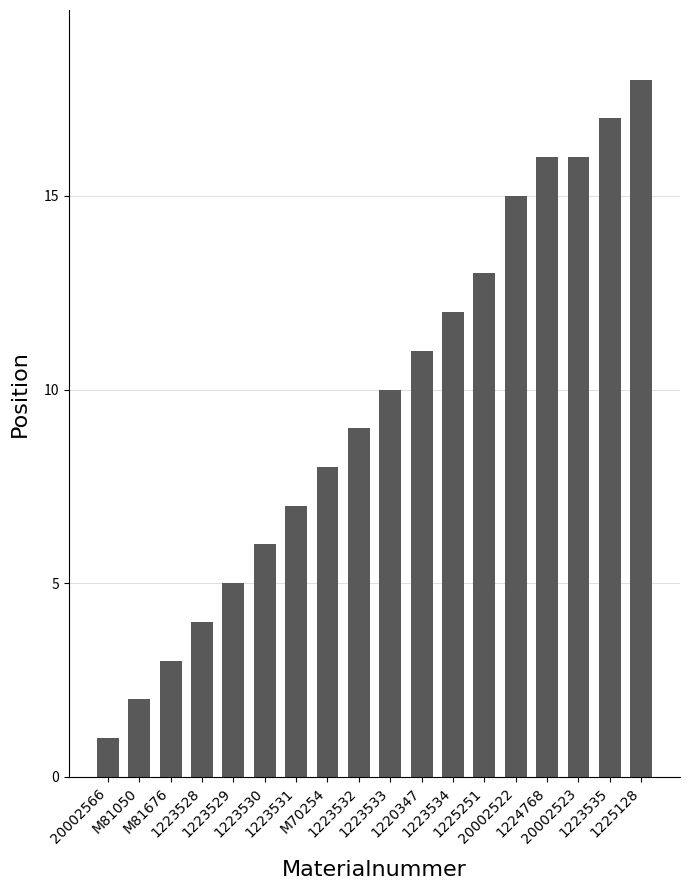

Does the chart contain any negative values?

No